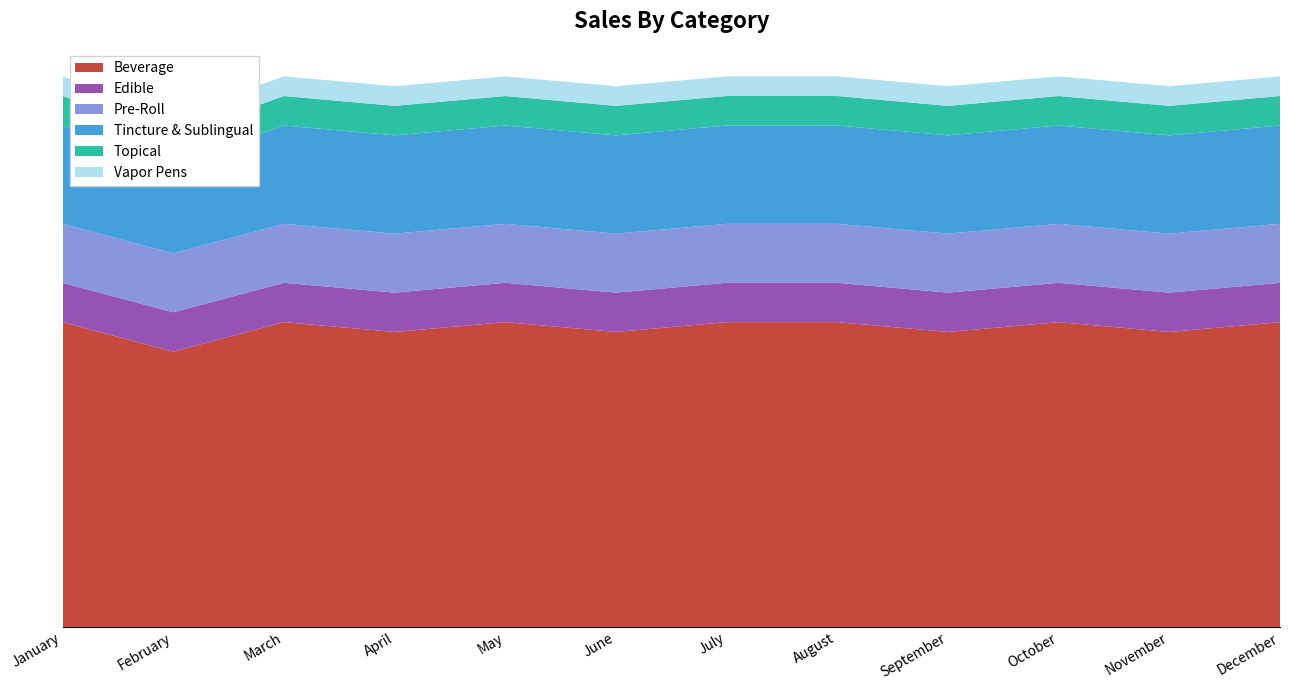

Reading left to right, what are all the values shown in this chart?

Beverage: 31	28	31	30	31	30	31	31	30	31	30	31
Edible: 4	4	4	4	4	4	4	4	4	4	4	4
Pre-Roll: 6	6	6	6	6	6	6	6	6	6	6	6
Tincture & Sublingual: 10	9	10	10	10	10	10	10	10	10	10	10
Topical: 3	3	3	3	3	3	3	3	3	3	3	3
Vapor Pens: 2	2	2	2	2	2	2	2	2	2	2	2